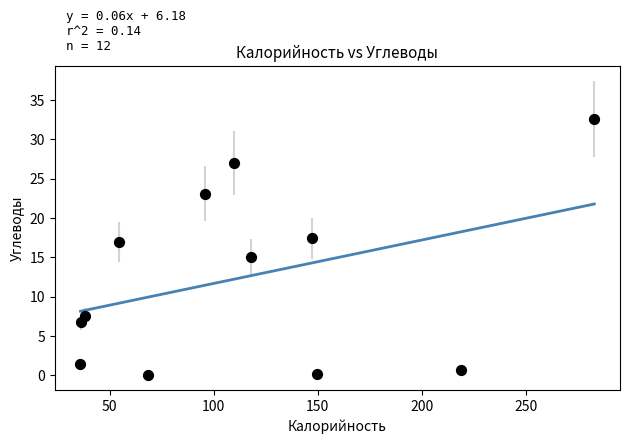

What is the range of Y values (max minus min)?

32.6